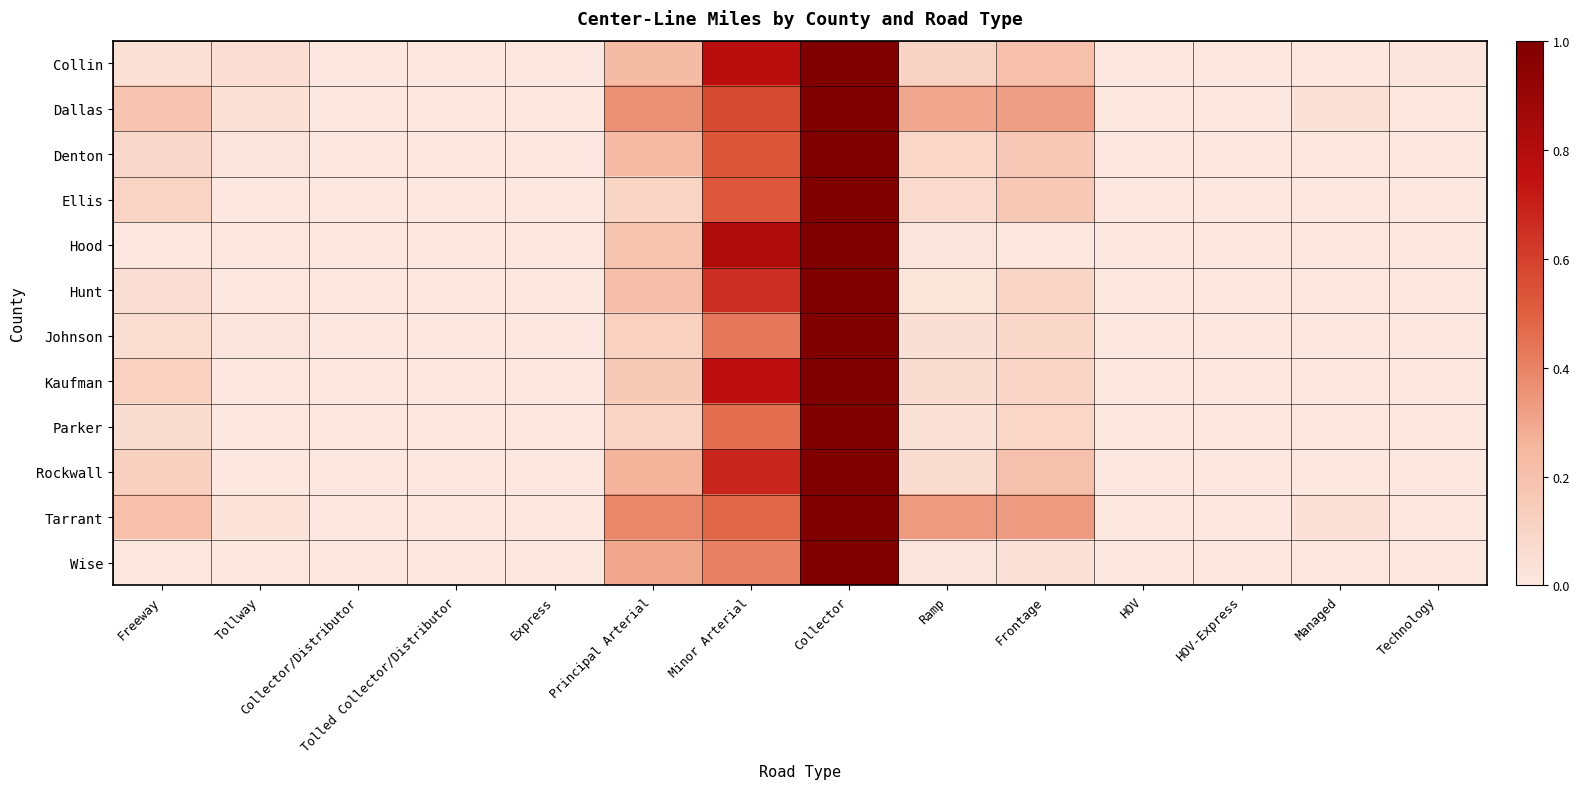

Reading left to right, extract all data points from this chart.

Collin: Freeway=0.0	Tollway=0.0	Collector/Distributor=0.0	Tolled Collector/Distributor=0.0	Express=0.0	Principal Arterial=0.2	Minor Arterial=0.8	Collector=1.0	Ramp=0.1	Frontage=0.2	HOV=0.0	HOV-Express=0.0	Managed=0.0	Technology=0.0
Dallas: Freeway=0.2	Tollway=0.0	Collector/Distributor=0.0	Tolled Collector/Distributor=0.0	Express=0.0	Principal Arterial=0.4	Minor Arterial=0.6	Collector=1.0	Ramp=0.3	Frontage=0.3	HOV=0.0	HOV-Express=0.0	Managed=0.0	Technology=0.0
Denton: Freeway=0.1	Tollway=0.0	Collector/Distributor=0.0	Tolled Collector/Distributor=0.0	Express=0.0	Principal Arterial=0.2	Minor Arterial=0.5	Collector=1.0	Ramp=0.1	Frontage=0.2	HOV=0.0	HOV-Express=0.0	Managed=0.0	Technology=0.0
Ellis: Freeway=0.1	Tollway=0.0	Collector/Distributor=0.0	Tolled Collector/Distributor=0.0	Express=0.0	Principal Arterial=0.1	Minor Arterial=0.5	Collector=1.0	Ramp=0.1	Frontage=0.2	HOV=0.0	HOV-Express=0.0	Managed=0.0	Technology=0.0
Hood: Freeway=0.0	Tollway=0.0	Collector/Distributor=0.0	Tolled Collector/Distributor=0.0	Express=0.0	Principal Arterial=0.2	Minor Arterial=0.8	Collector=1.0	Ramp=0.0	Frontage=0.0	HOV=0.0	HOV-Express=0.0	Managed=0.0	Technology=0.0
Hunt: Freeway=0.0	Tollway=0.0	Collector/Distributor=0.0	Tolled Collector/Distributor=0.0	Express=0.0	Principal Arterial=0.2	Minor Arterial=0.6	Collector=1.0	Ramp=0.0	Frontage=0.1	HOV=0.0	HOV-Express=0.0	Managed=0.0	Technology=0.0
Johnson: Freeway=0.1	Tollway=0.0	Collector/Distributor=0.0	Tolled Collector/Distributor=0.0	Express=0.0	Principal Arterial=0.1	Minor Arterial=0.4	Collector=1.0	Ramp=0.0	Frontage=0.1	HOV=0.0	HOV-Express=0.0	Managed=0.0	Technology=0.0
Kaufman: Freeway=0.1	Tollway=0.0	Collector/Distributor=0.0	Tolled Collector/Distributor=0.0	Express=0.0	Principal Arterial=0.2	Minor Arterial=0.8	Collector=1.0	Ramp=0.1	Frontage=0.1	HOV=0.0	HOV-Express=0.0	Managed=0.0	Technology=0.0
Parker: Freeway=0.1	Tollway=0.0	Collector/Distributor=0.0	Tolled Collector/Distributor=0.0	Express=0.0	Principal Arterial=0.1	Minor Arterial=0.5	Collector=1.0	Ramp=0.0	Frontage=0.1	HOV=0.0	HOV-Express=0.0	Managed=0.0	Technology=0.0
Rockwall: Freeway=0.1	Tollway=0.0	Collector/Distributor=0.0	Tolled Collector/Distributor=0.0	Express=0.0	Principal Arterial=0.3	Minor Arterial=0.7	Collector=1.0	Ramp=0.1	Frontage=0.2	HOV=0.0	HOV-Express=0.0	Managed=0.0	Technology=0.0
Tarrant: Freeway=0.2	Tollway=0.0	Collector/Distributor=0.0	Tolled Collector/Distributor=0.0	Express=0.0	Principal Arterial=0.4	Minor Arterial=0.5	Collector=1.0	Ramp=0.3	Frontage=0.3	HOV=0.0	HOV-Express=0.0	Managed=0.0	Technology=0.0
Wise: Freeway=0.0	Tollway=0.0	Collector/Distributor=0.0	Tolled Collector/Distributor=0.0	Express=0.0	Principal Arterial=0.3	Minor Arterial=0.4	Collector=1.0	Ramp=0.0	Frontage=0.0	HOV=0.0	HOV-Express=0.0	Managed=0.0	Technology=0.0